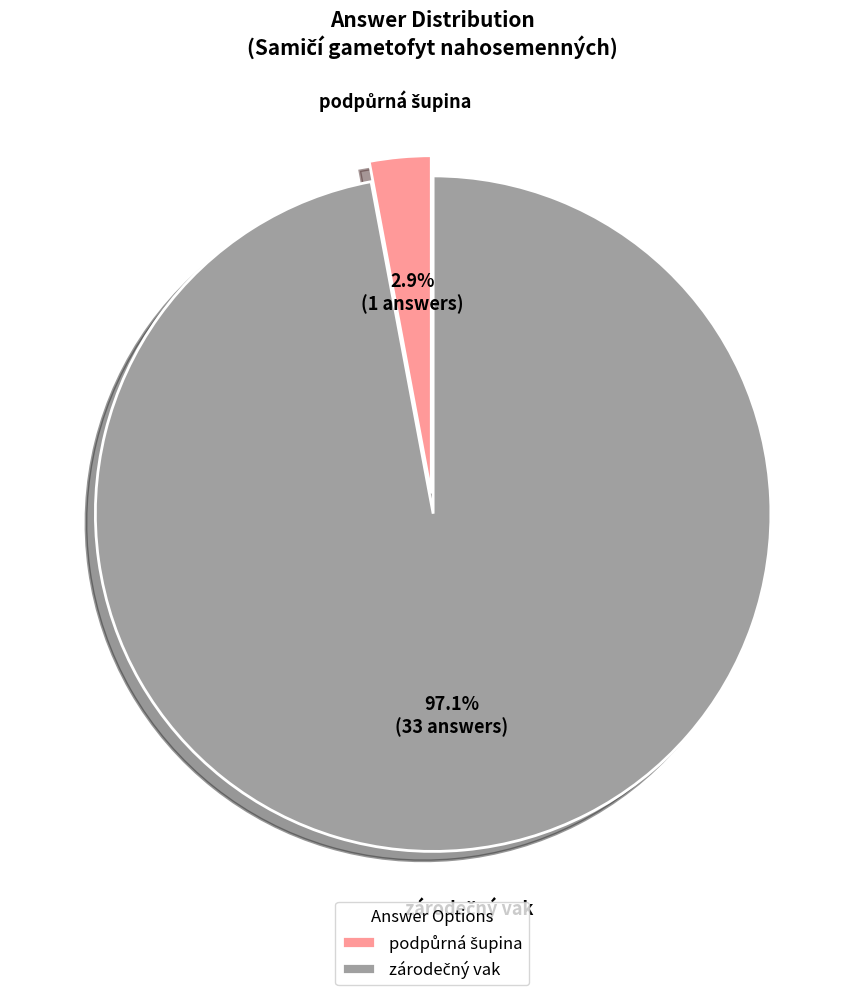

Is there any slice that represents more than half of the pie?

Yes